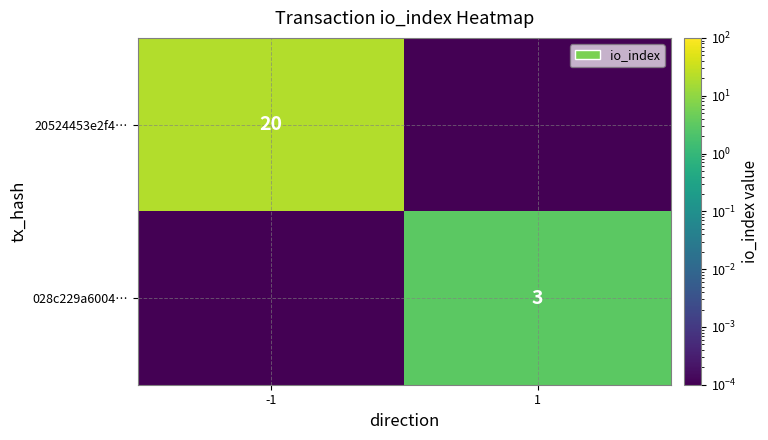

List the series in order of their overall mean, lowest first.

028c229a6004…, 20524453e2f4…